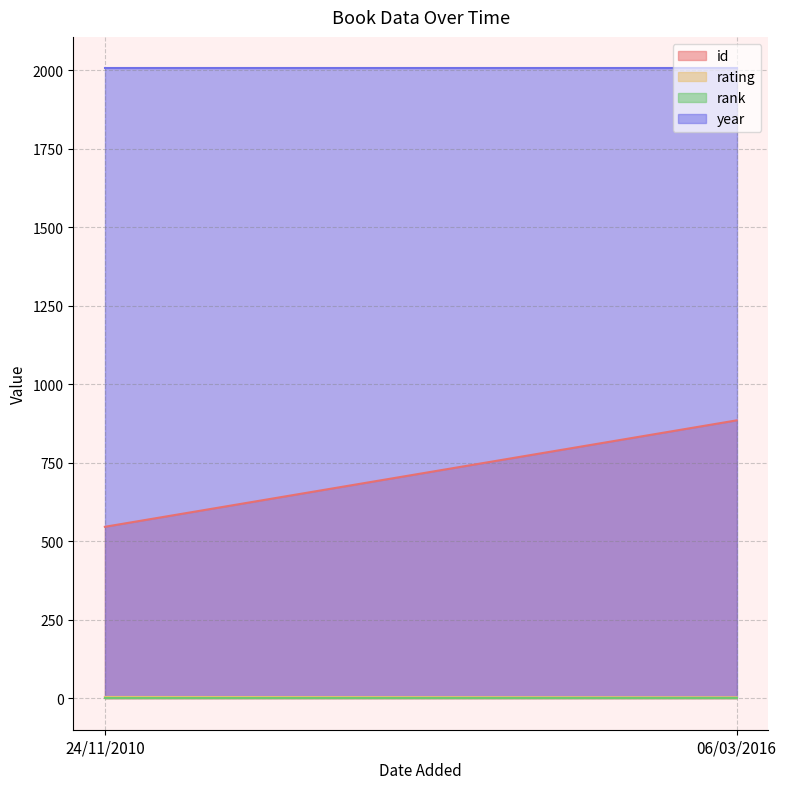

Between 06/03/2016 and 24/11/2010, which is larger?

06/03/2016